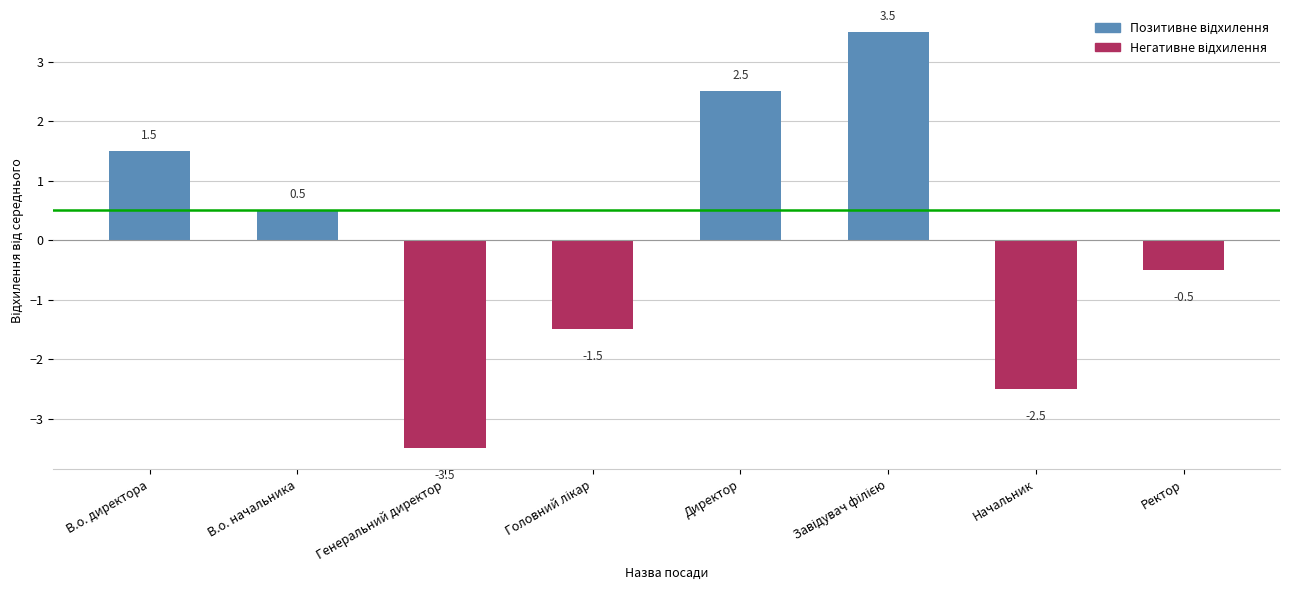

How many groups of bars are there?

4